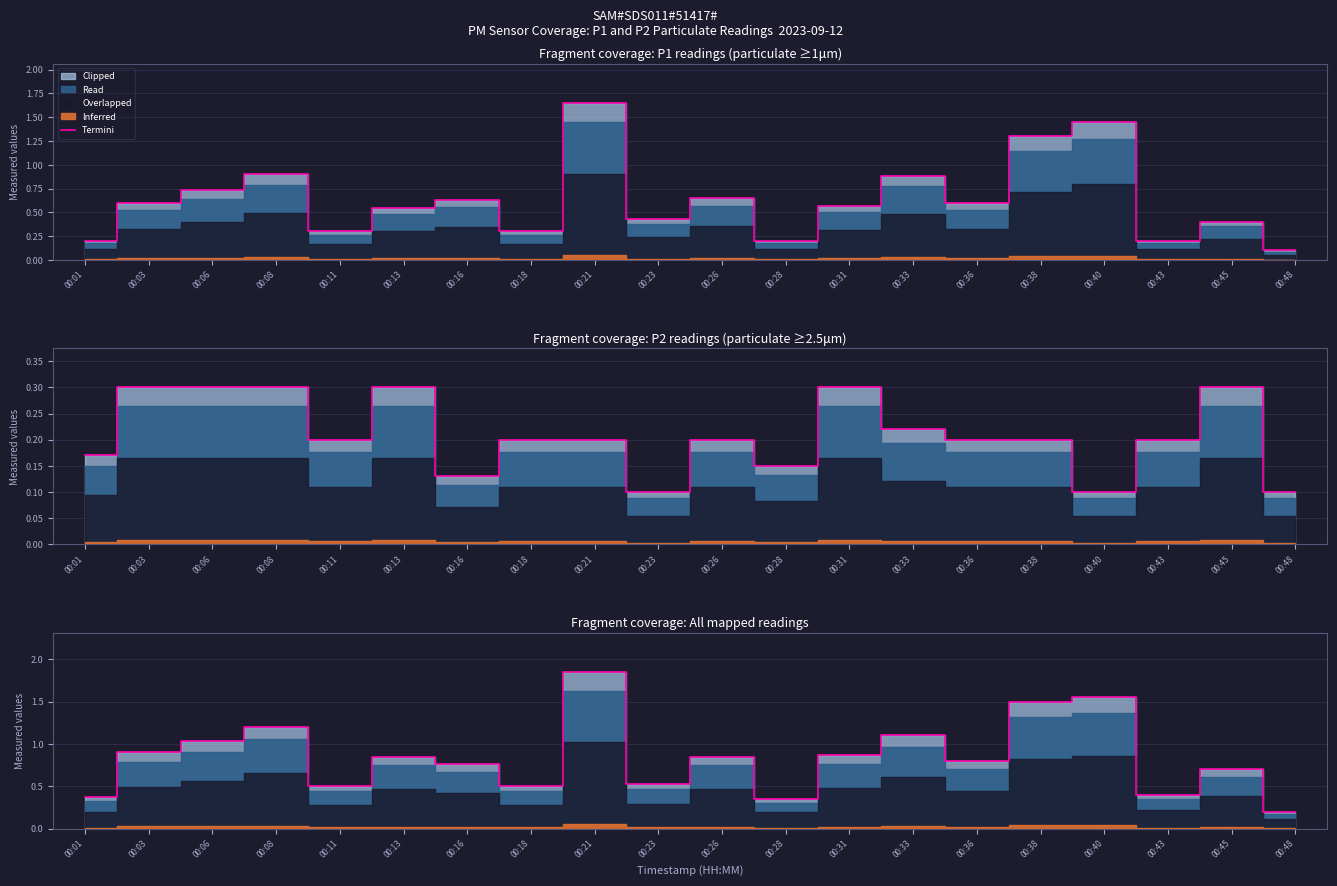

Reading right to left, list all the values displayed in this chart.

00:48=0.2	00:45=0.7	00:43=0.4	00:40=1.6	00:38=1.5	00:36=0.8	00:33=1.1	00:31=0.9	00:28=0.3	00:26=0.9	00:23=0.5	00:21=1.8	00:18=0.5	00:16=0.8	00:13=0.9	00:11=0.5	00:08=1.2	00:06=1.0	00:03=0.9	00:01=0.4